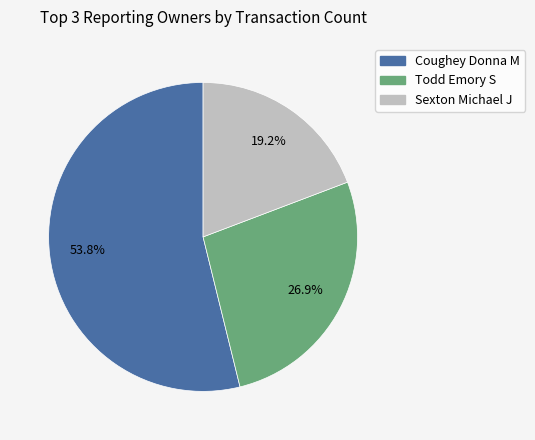

Which category has the smallest portion of the pie?

Sexton Michael J